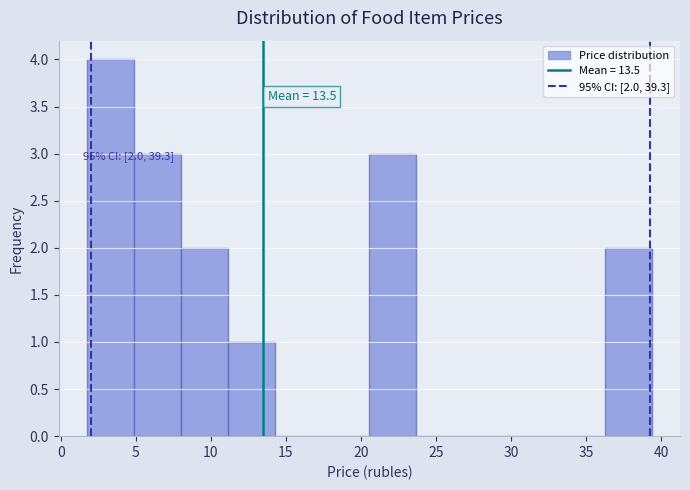

Over which range of the x-axis is the bar tallest?

1.5 to 5.0